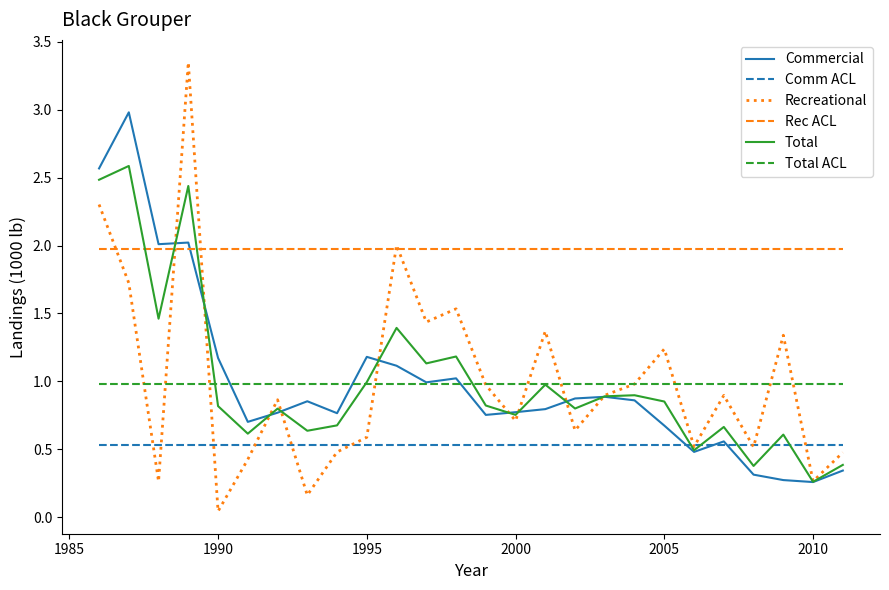

Which series has the largest total across all categories?

Rec ACL